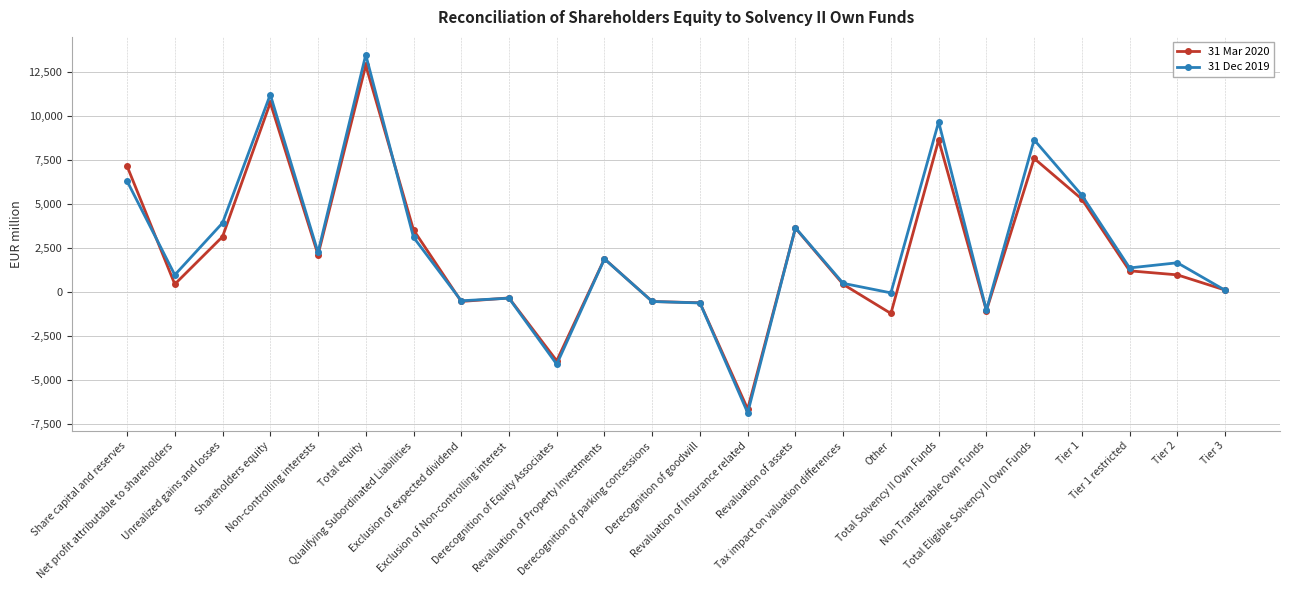

At which label does 31 Dec 2019 reach its peak?

Total equity